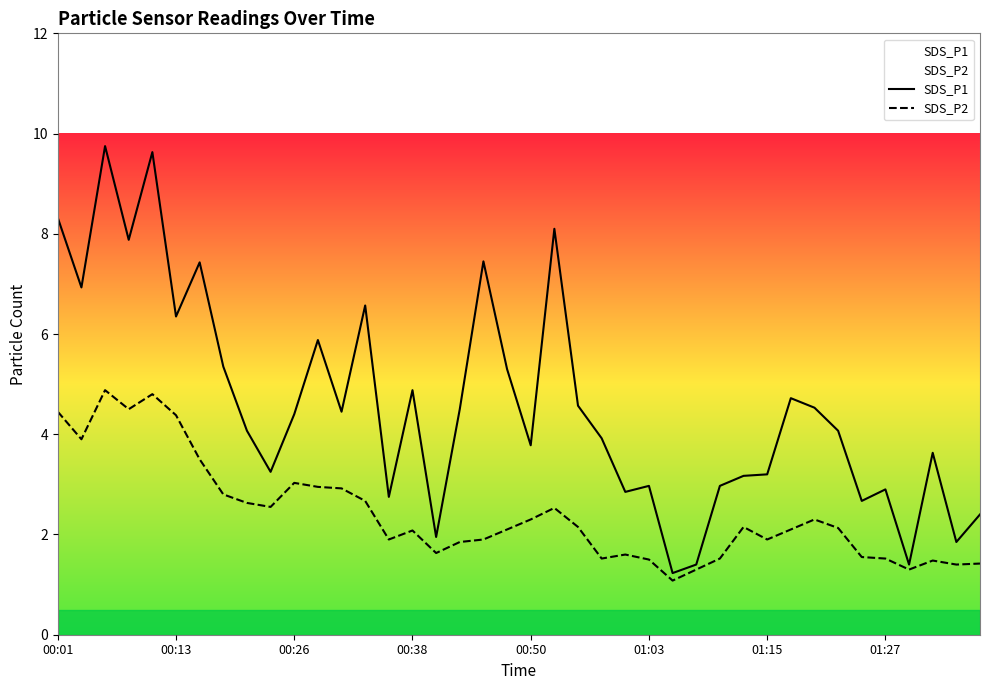

Which series has the largest total across all categories?

SDS_P1